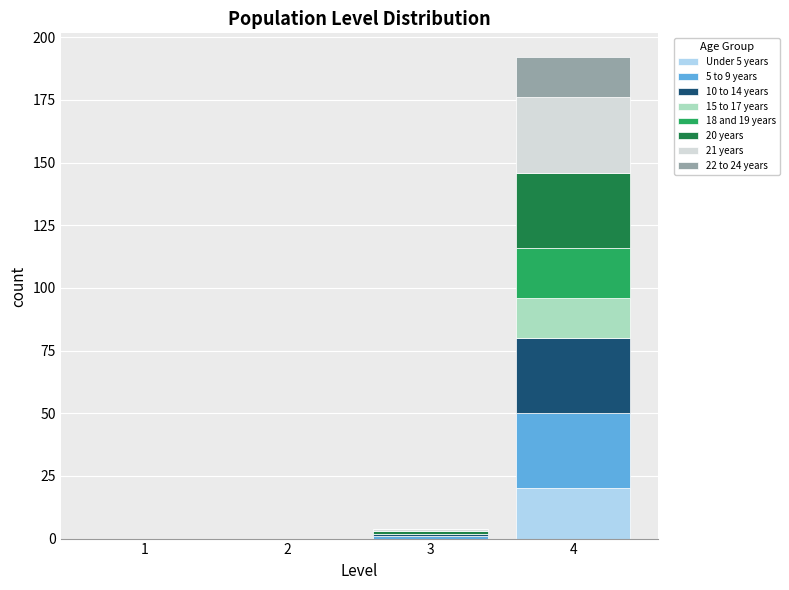

What is the total value across all series at 4?

192